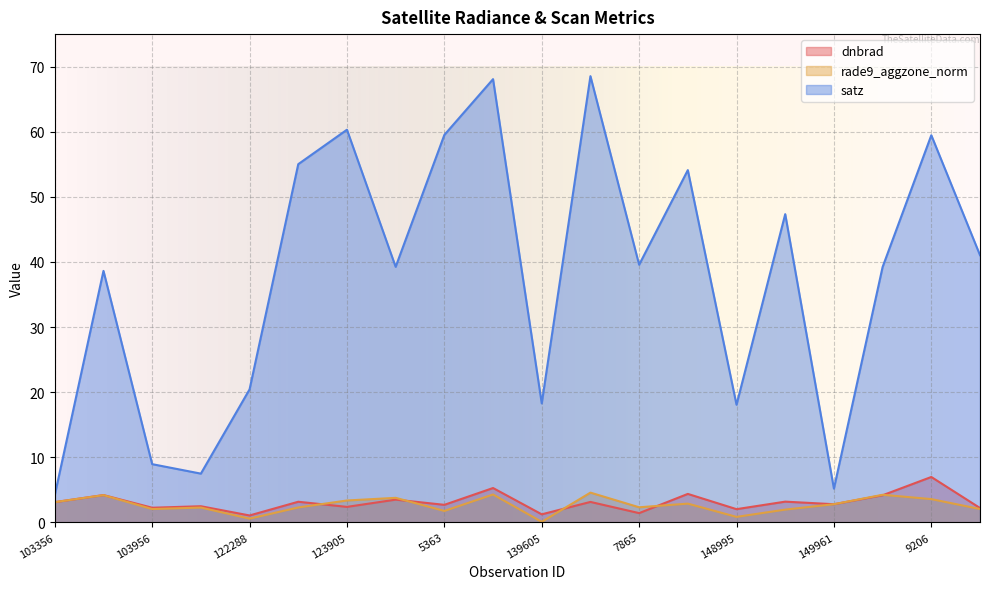

Which series has the widest spread of values?

satz